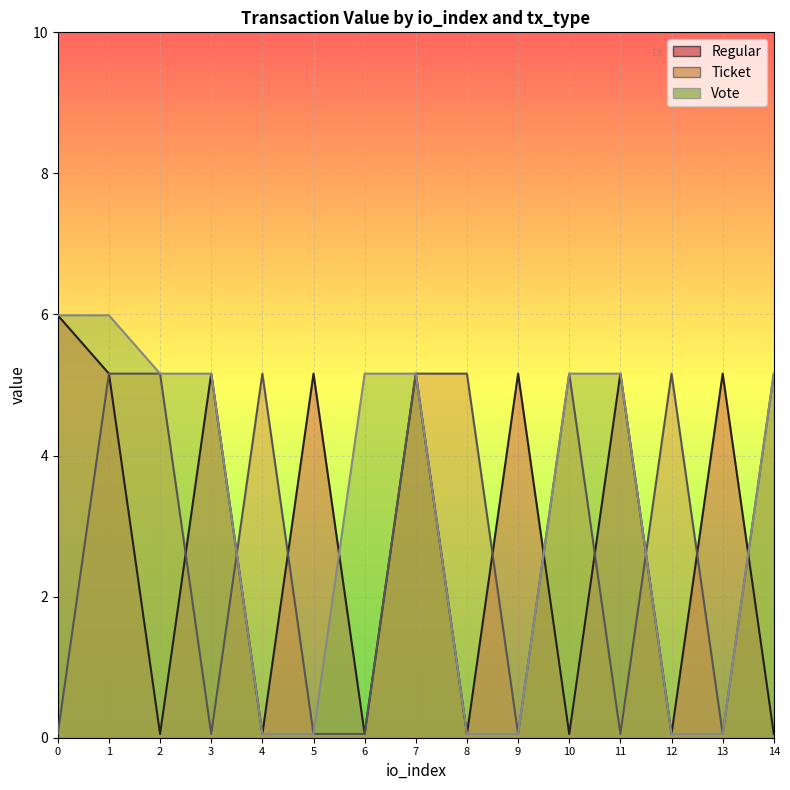

Between 10 and 14, which series saw the biggest shift?

Regular